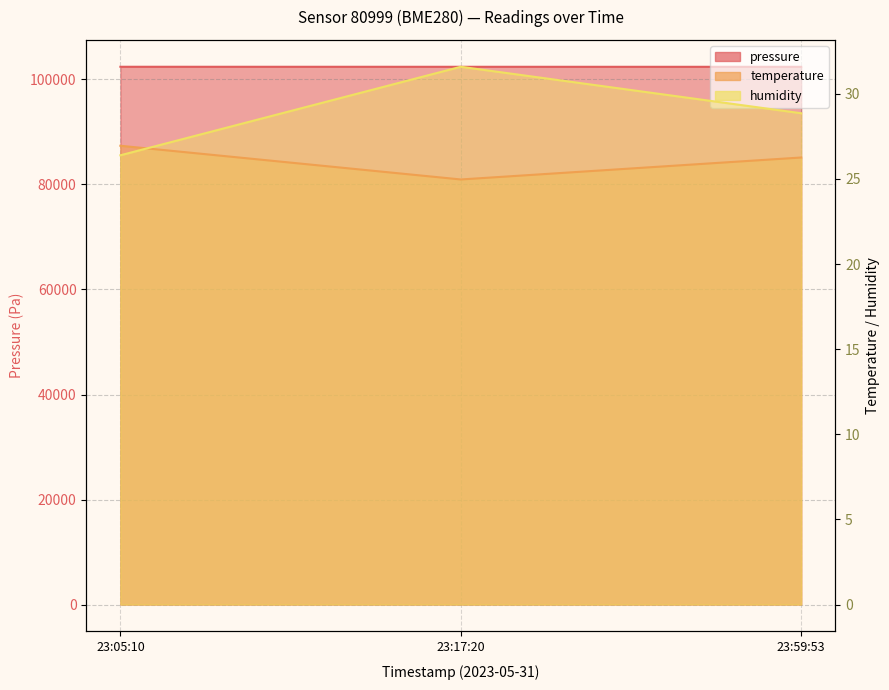

How many data points in temperature are above 26?

2